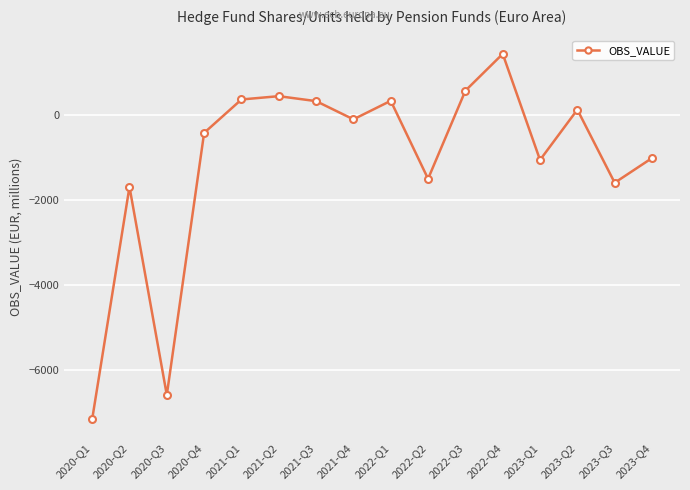

Approximately how many times larger is the value at 2022-Q4 compared to 2021-Q1?

3.9